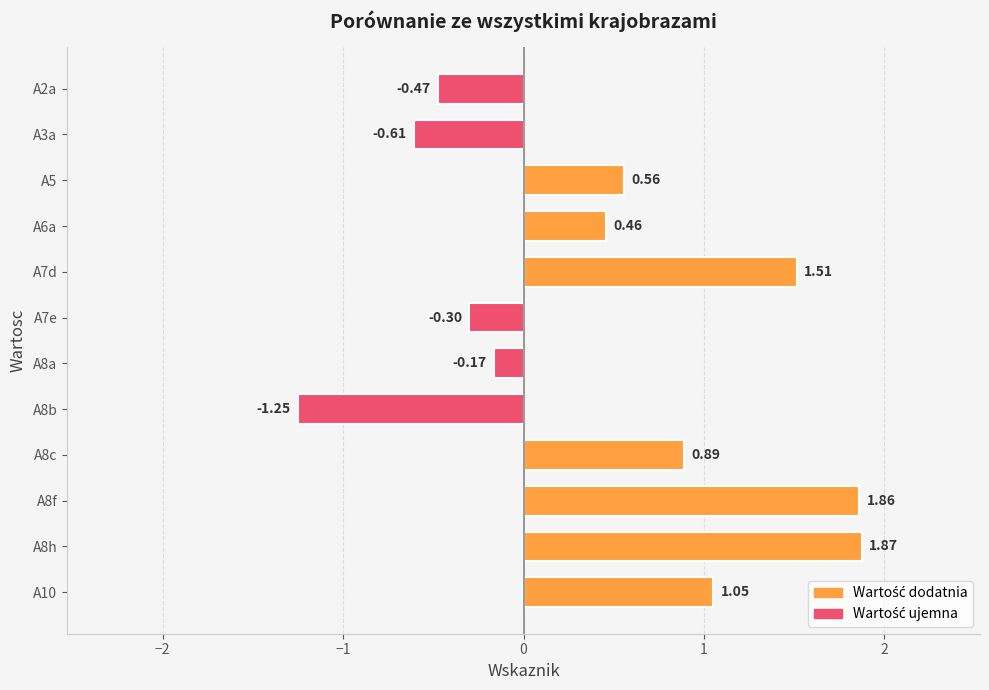

What is the difference between the maximum and minimum values?

3.1